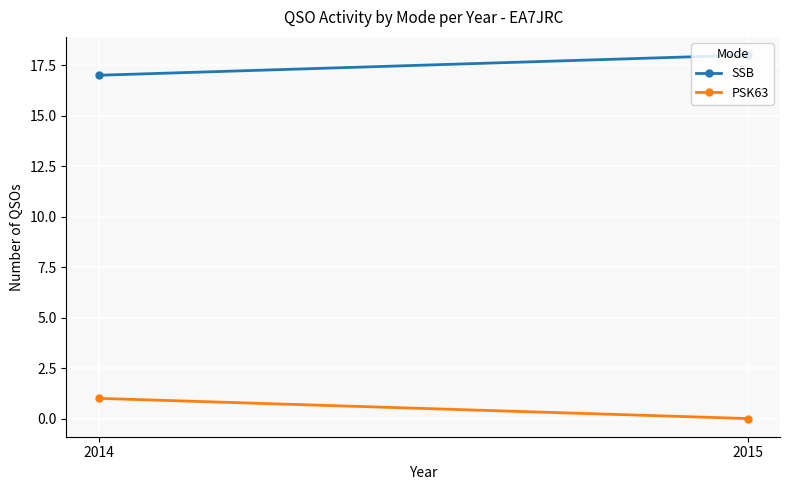

How many lines are shown in the chart?

2